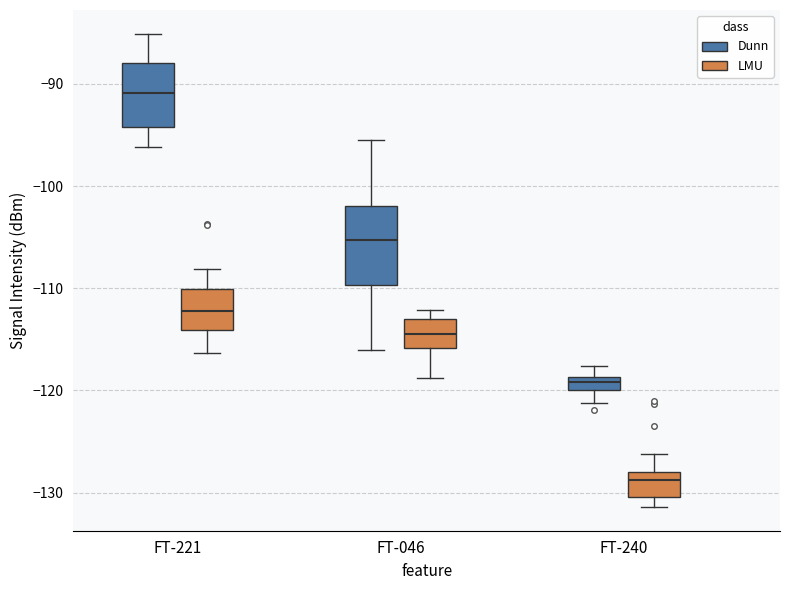

Which box's median line is the lowest?

FT-240 (LMU)